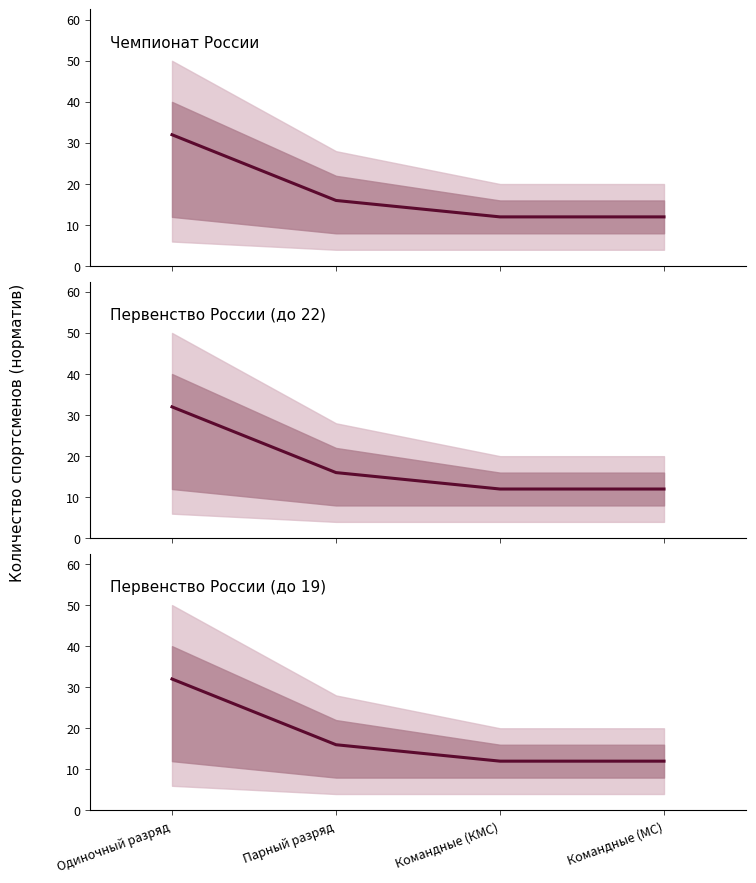

Which has a higher value, Командные (КМС) or Одиночный разряд?

Одиночный разряд